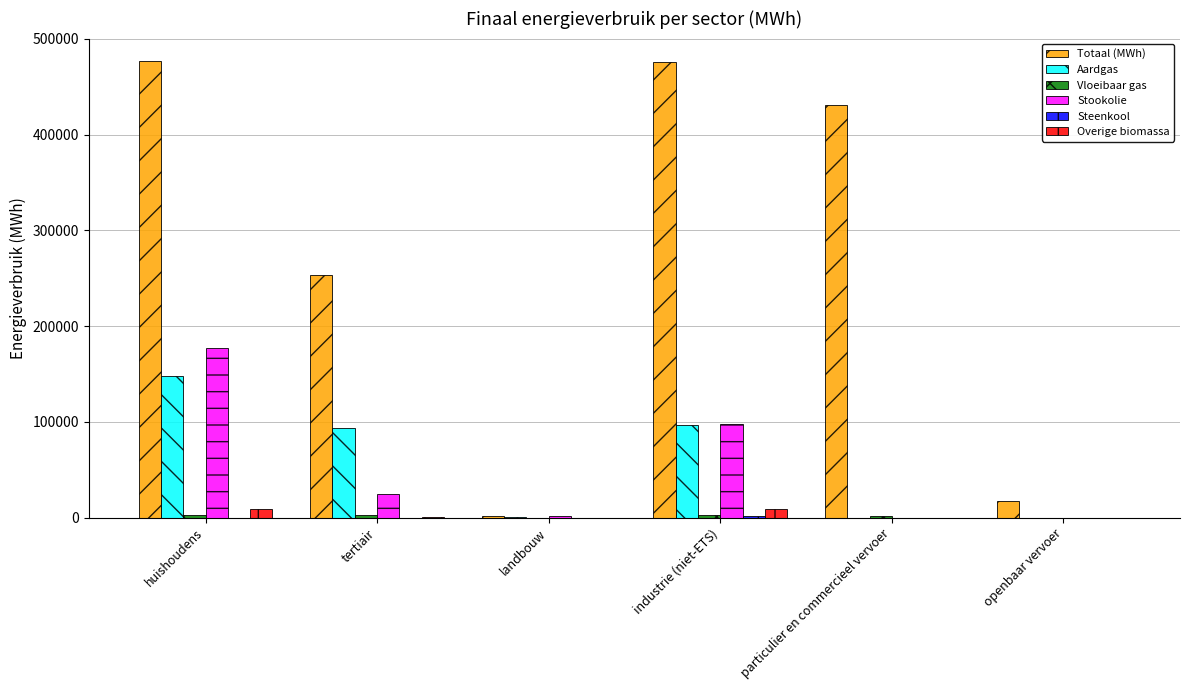

Which series has the largest range (max minus min)?

Totaal (MWh)